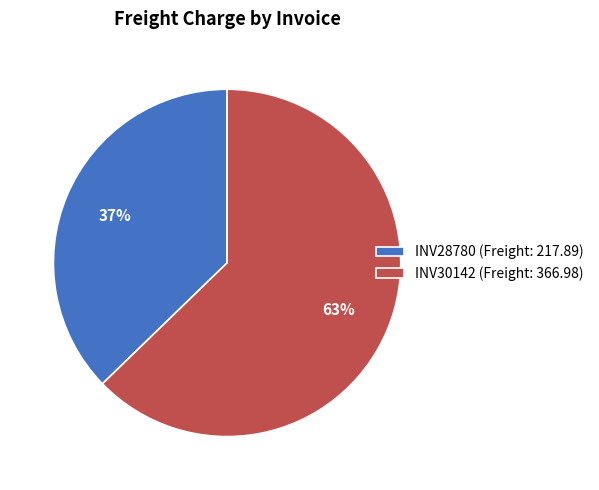

How many segments does this pie chart have?

2